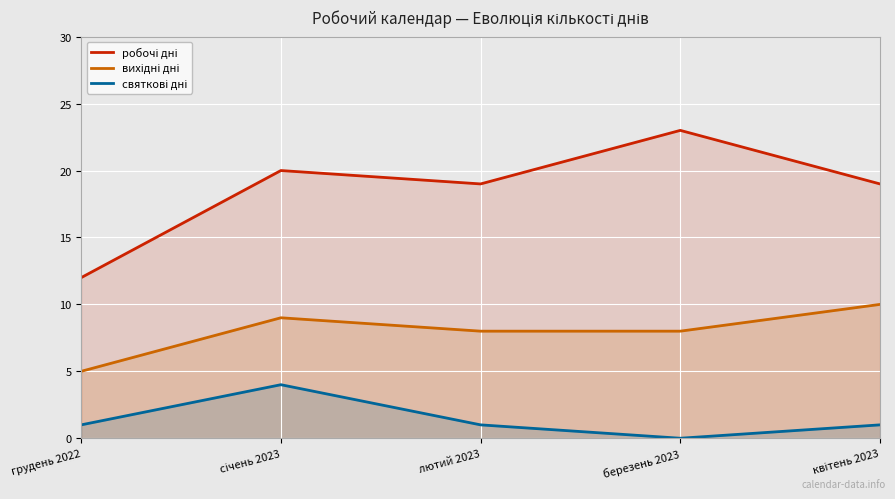

Is the value of робочі дні at квітень 2023 greater than the value of святкові дні at квітень 2023?

Yes